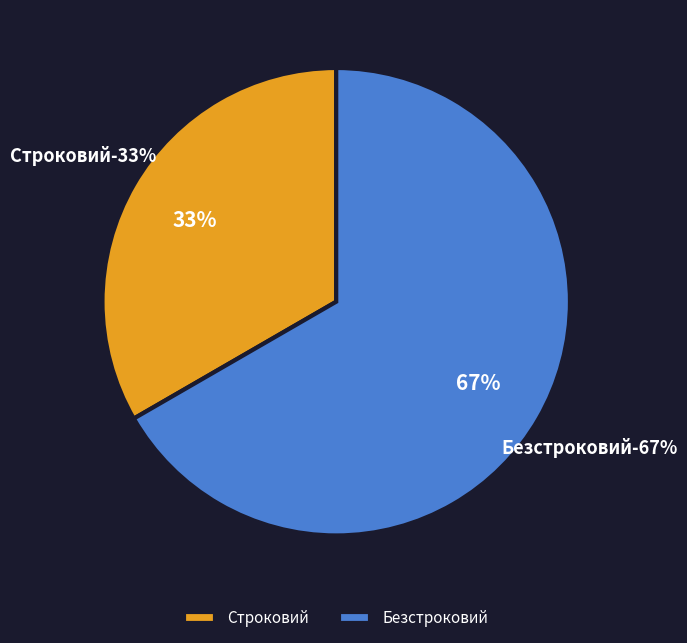

To the nearest percent, what portion does Безстроковий represent?

67%